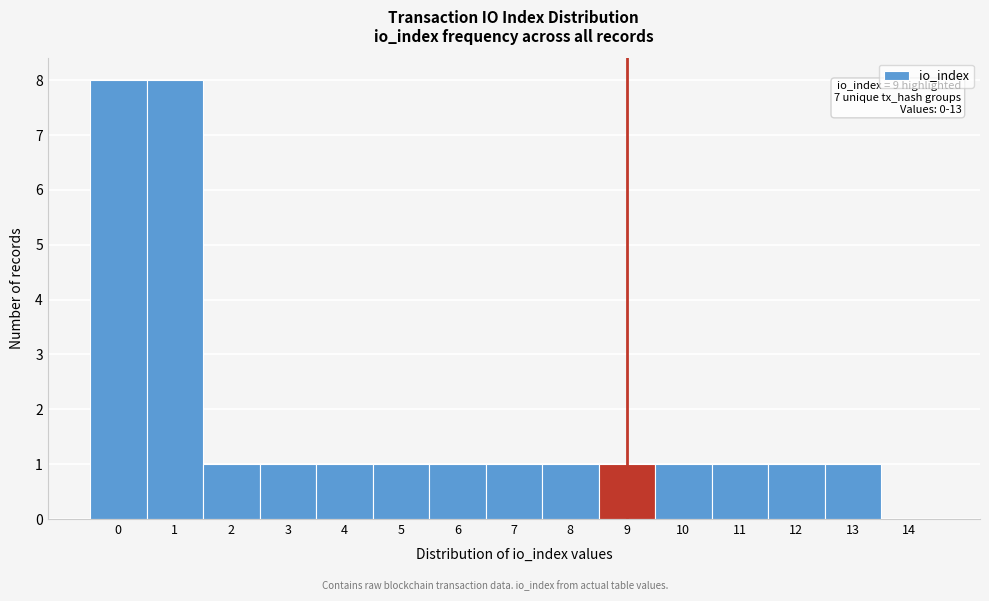

Reading left to right, extract all data points from this chart.

0=8	1=8	2=1	3=1	4=1	5=1	6=1	7=1	8=1	9=1	10=1	11=1	12=1	13=1	14=0